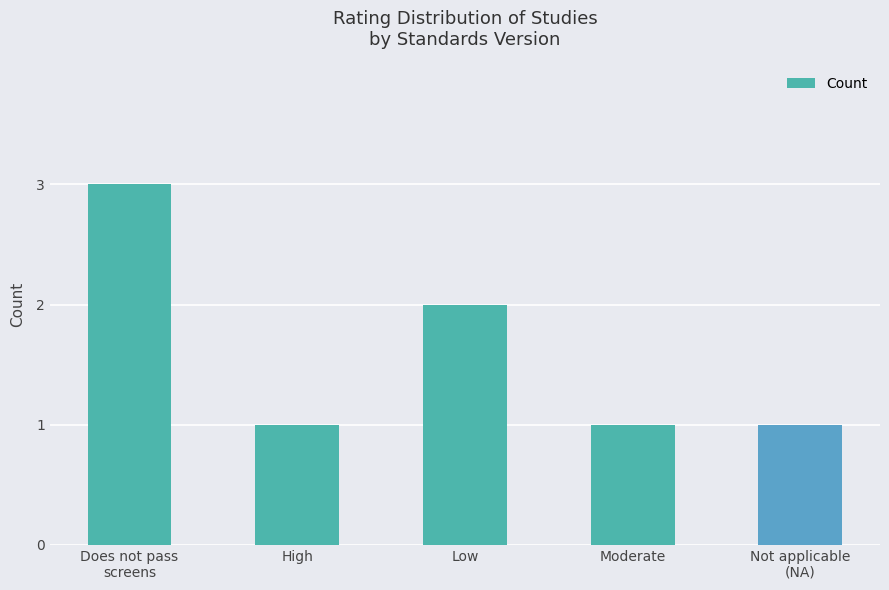

At which label is the value closest to 2?

Low